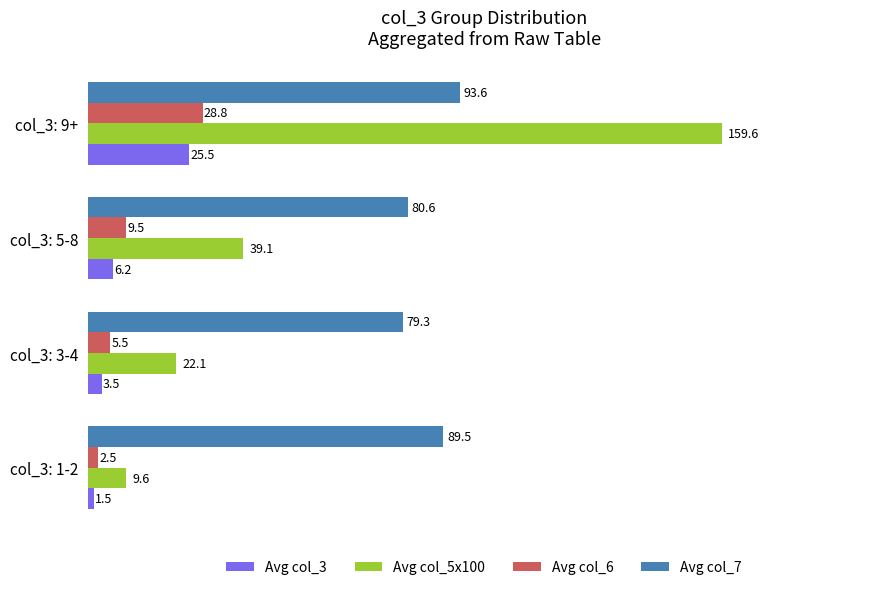

At which category is the sum across all series the highest?

col_3: 9+